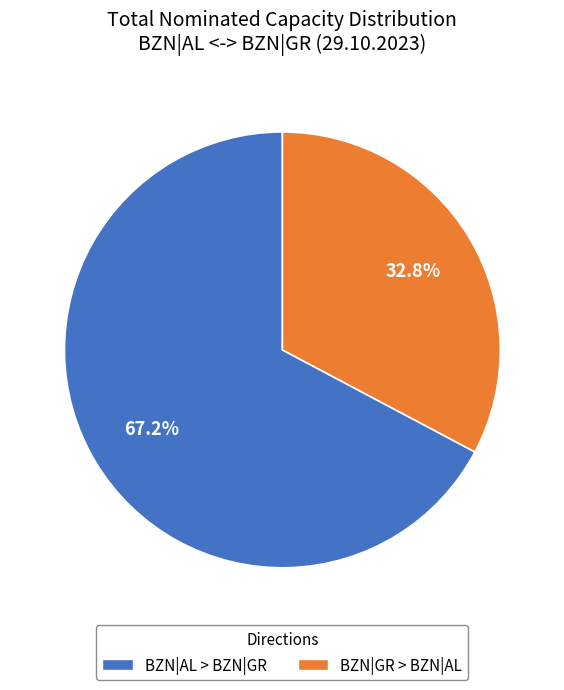

To the nearest percent, what is the difference between the largest and smallest slice percentages?

34%